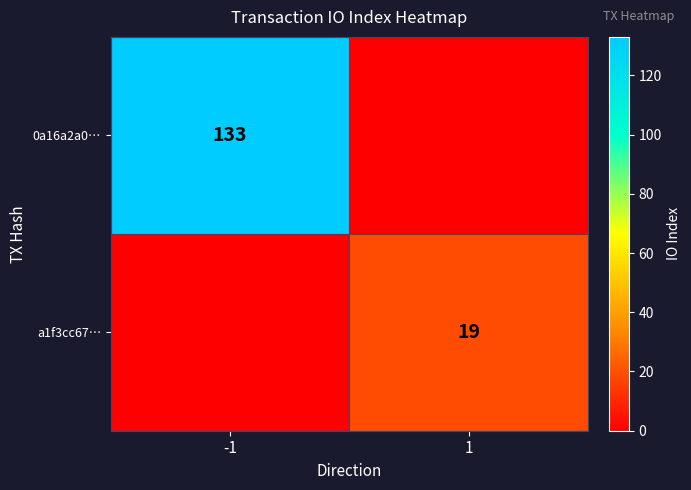

What is the total value across all series at -1?

133